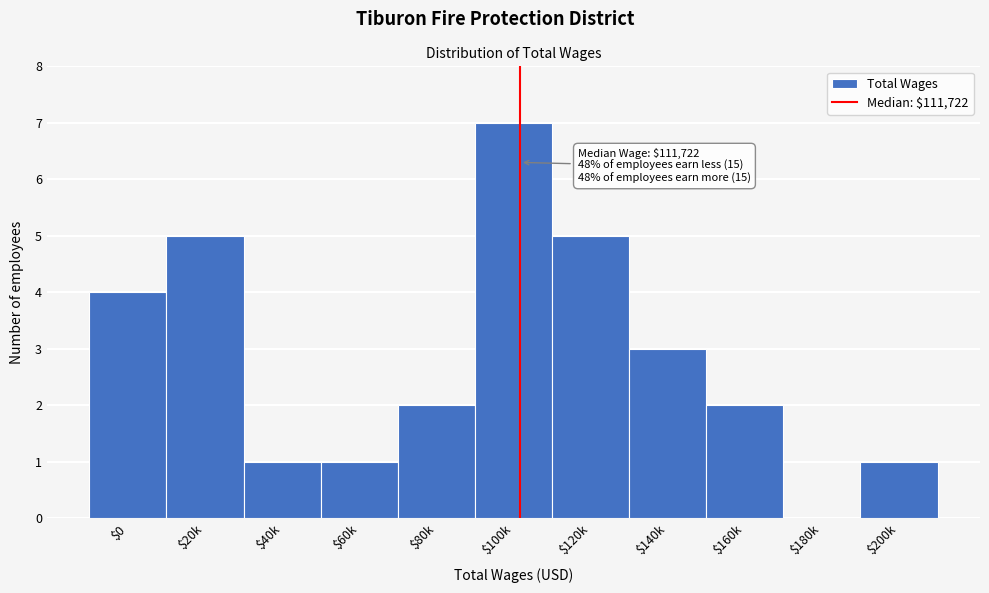

Is it true that the value at $140k is 5?

False